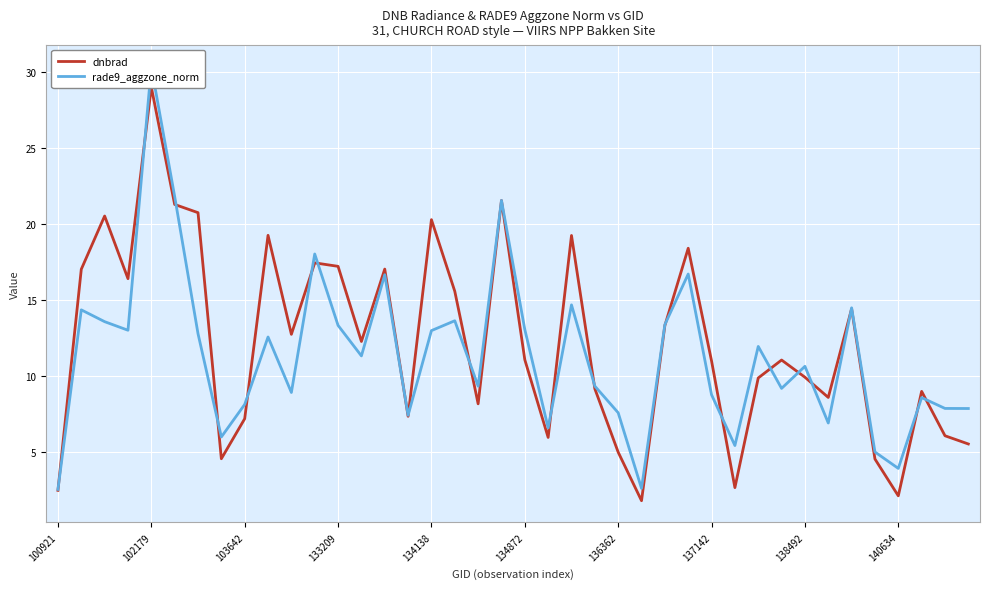

At which category does rade9_aggzone_norm reach its first local peak?

102179